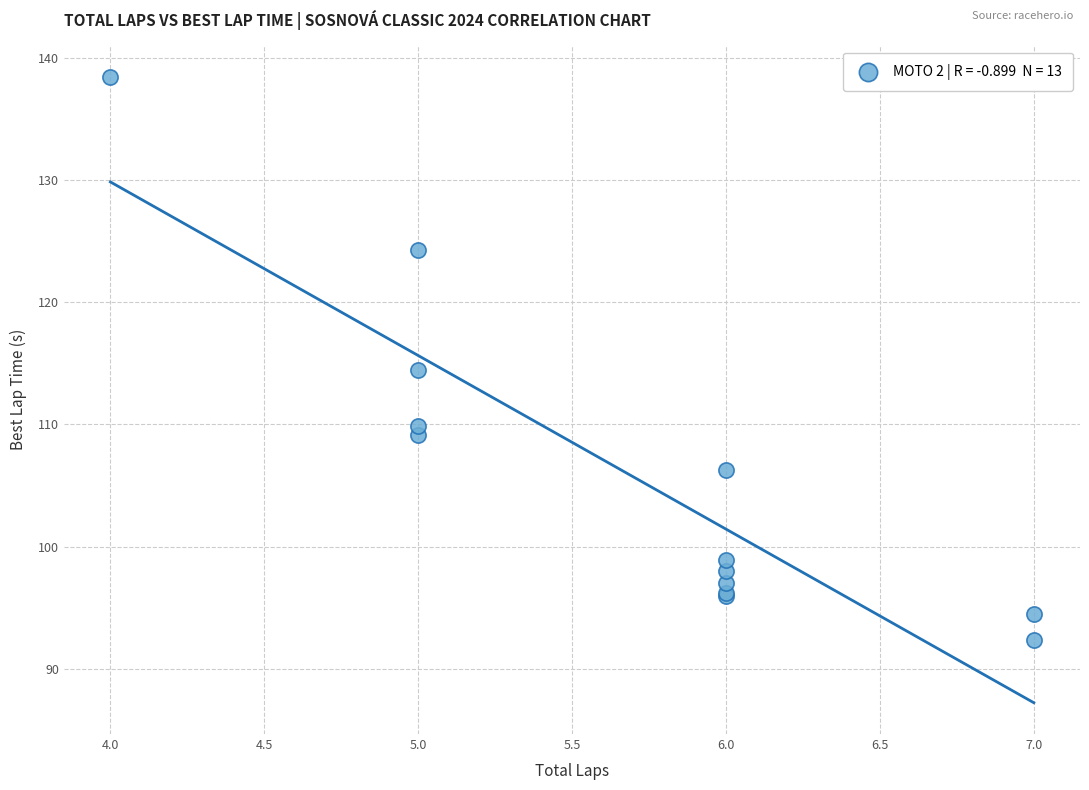

What Y value in the scatter plot is closest to 115?

114.4